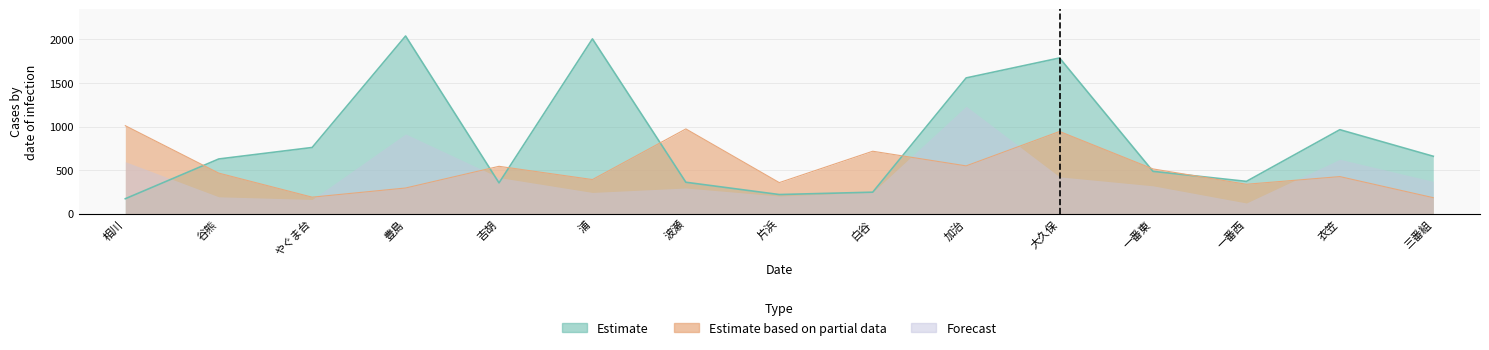

Between 波瀬 and 一番西, which is larger?

一番西